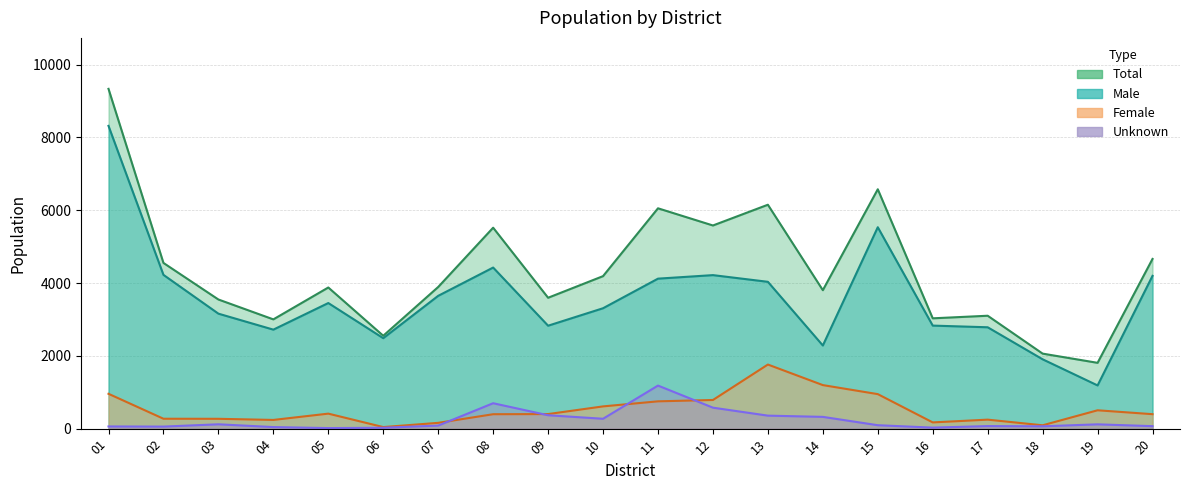

The Total series shows 3102 at 17. True or false?

True